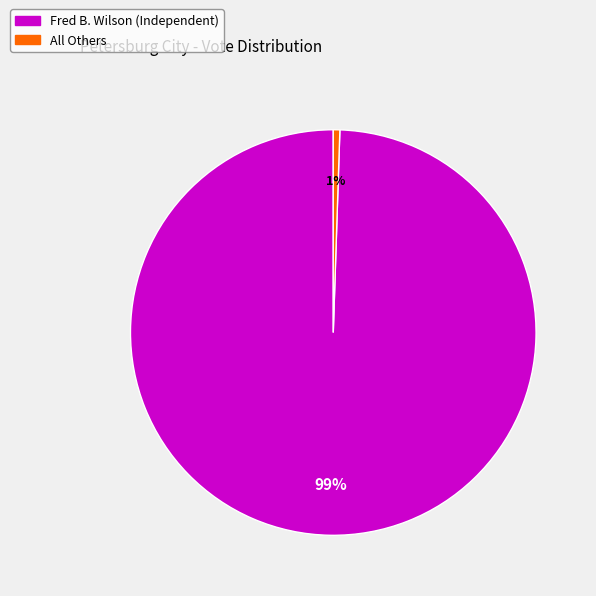

Does any single category account for the majority?

Yes